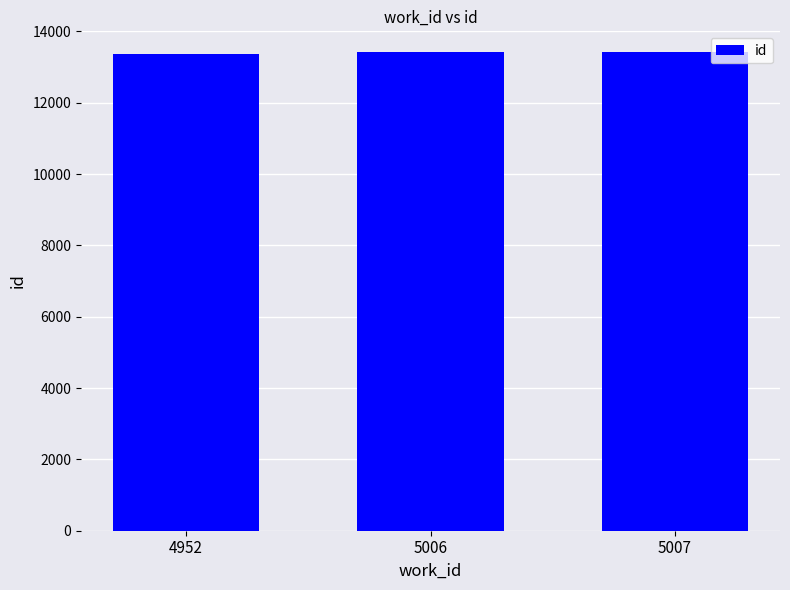

What is the value of the 1st bar from the left?

13356